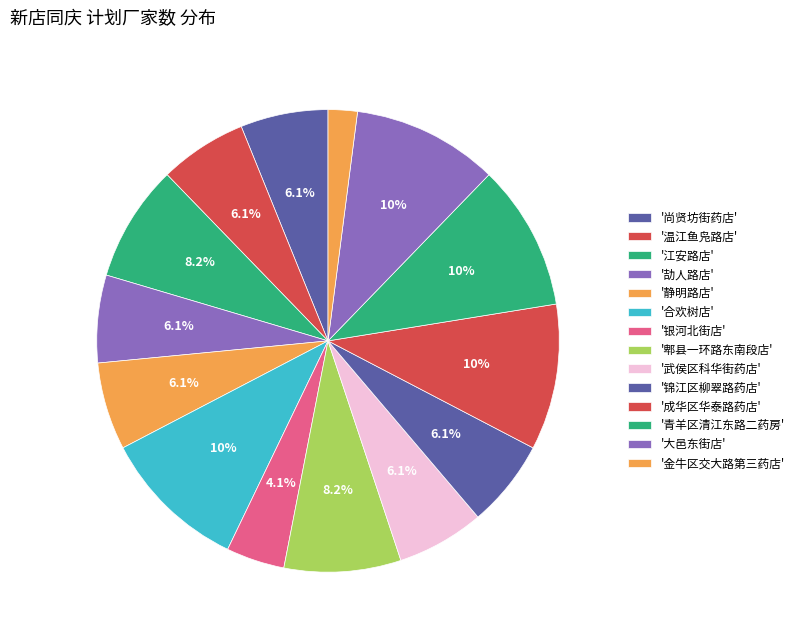

Rank the categories by value from lowest to highest.

金牛区交大路第三药店, 银河北街店, 尚贤坊街药店, 温江鱼凫路店, 劼人路店, 静明路店, 武侯区科华街药店, 锦江区柳翠路药店, 江安路店, 郫县一环路东南段店, 合欢树店, 成华区华泰路药店, 青羊区清江东路二药房, 大邑东街店